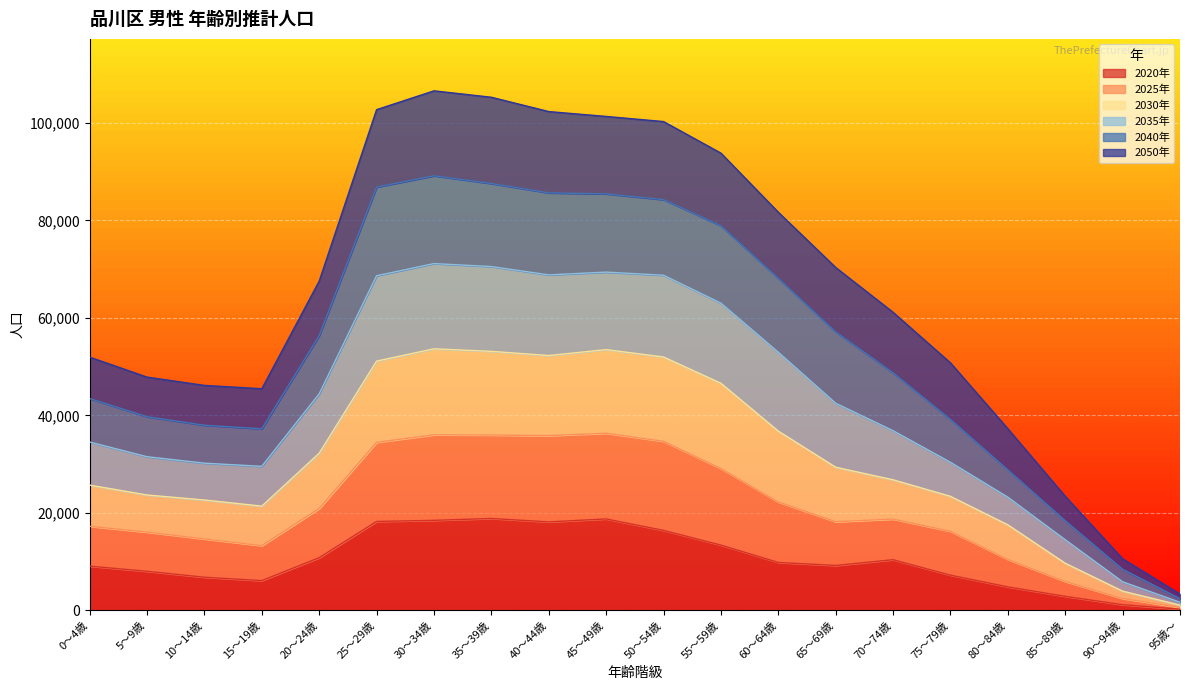

In 2035年, how many points are higher than both neighbors (excluding endpoints)?

1